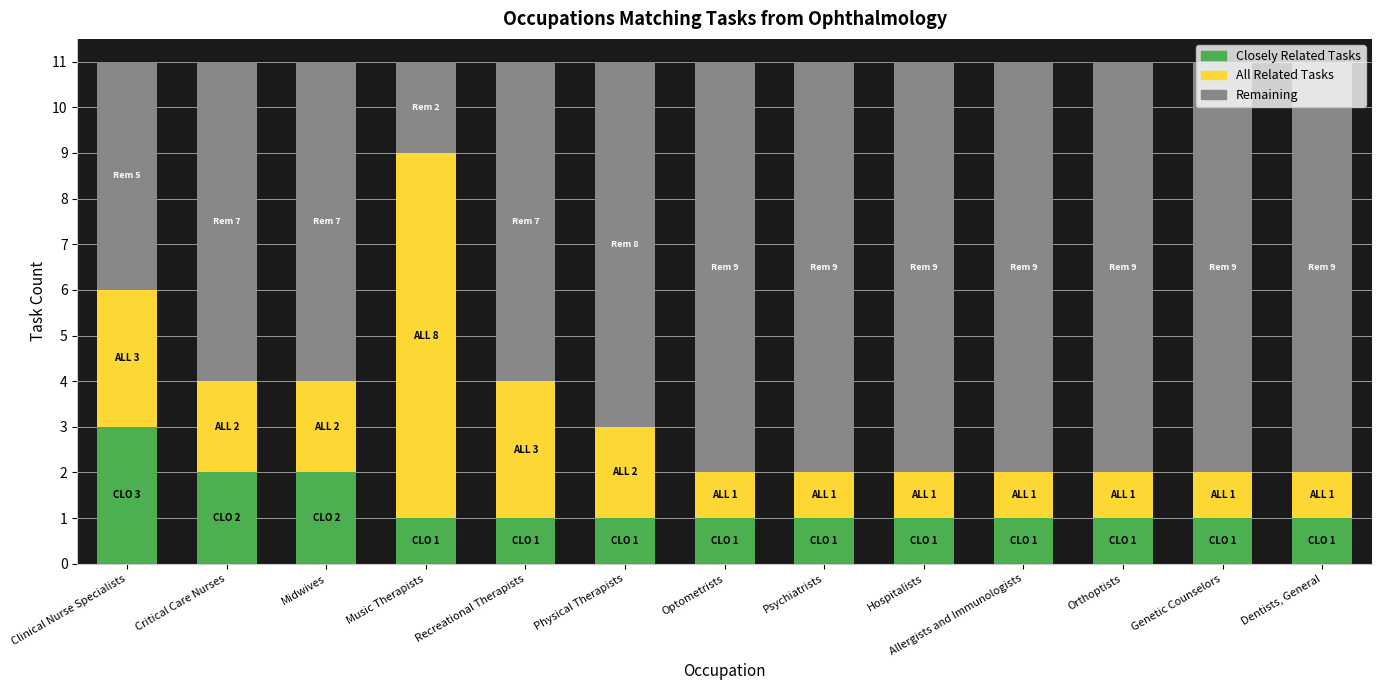

How many bars are there in total?

13